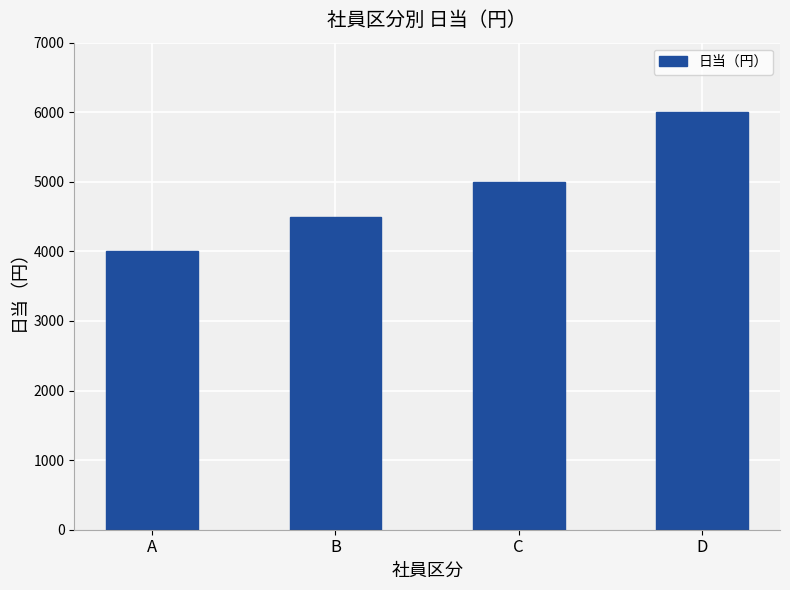

Rank the categories by value from highest to lowest.

D, C, B, A